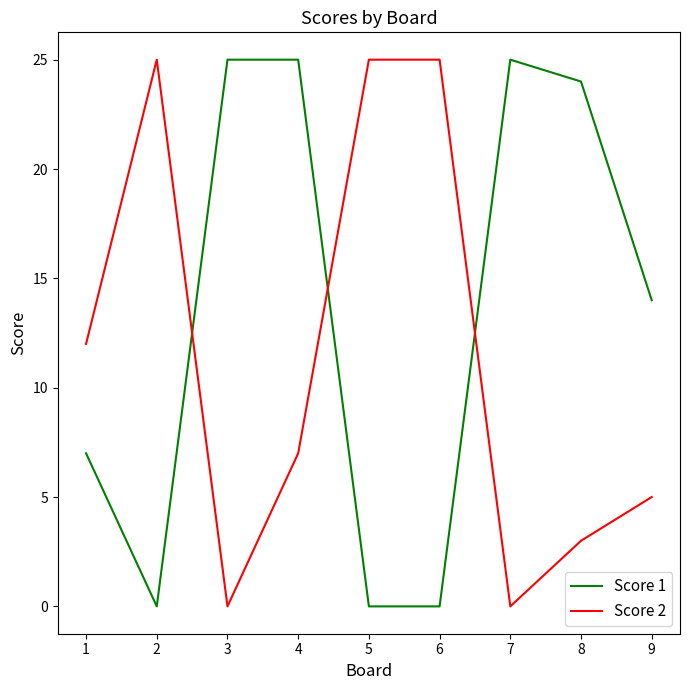

How many lines are shown in the chart?

2